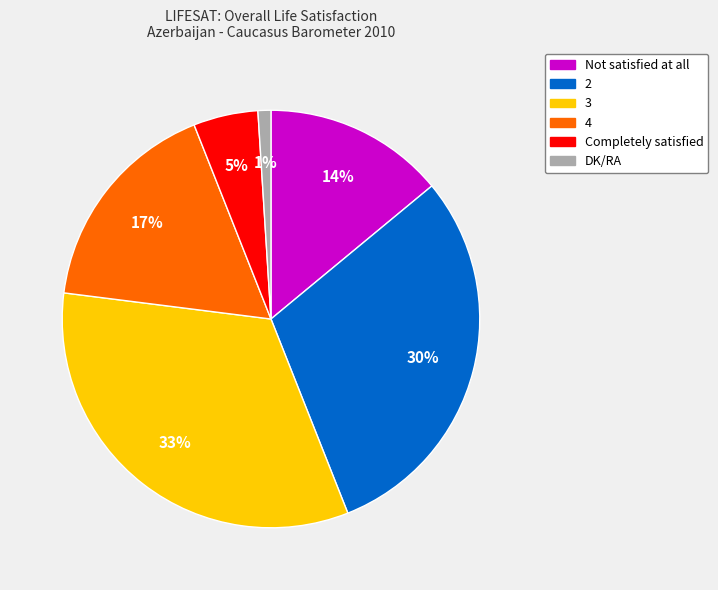

Approximately how many times larger is the value at 2 compared to 4?

1.8